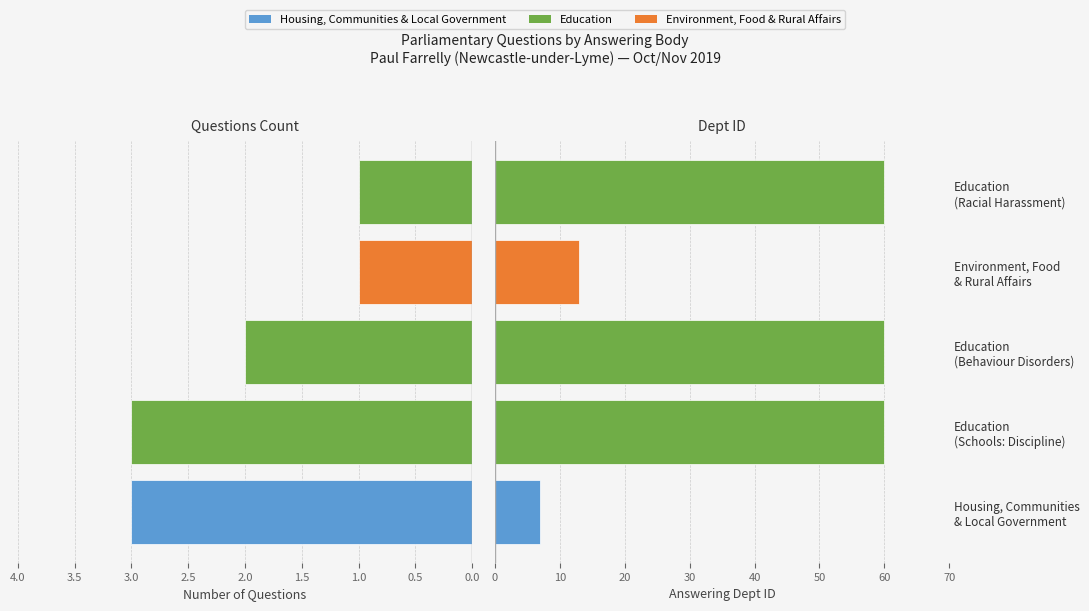

What is the sum of the Number of Questions values at Education (Racial Harassment) and Education (Behaviour Disorders)?

3